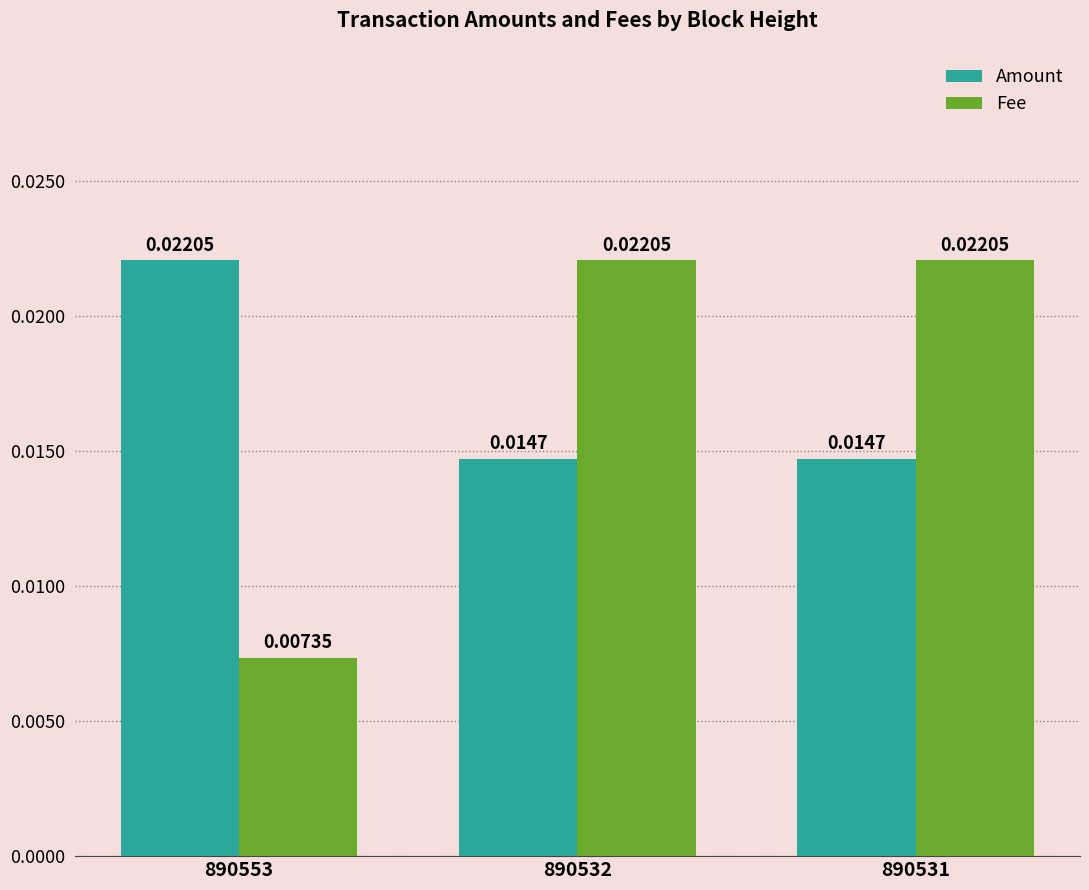

Rank the series at 890553 from lowest to highest value.

Fee, Amount